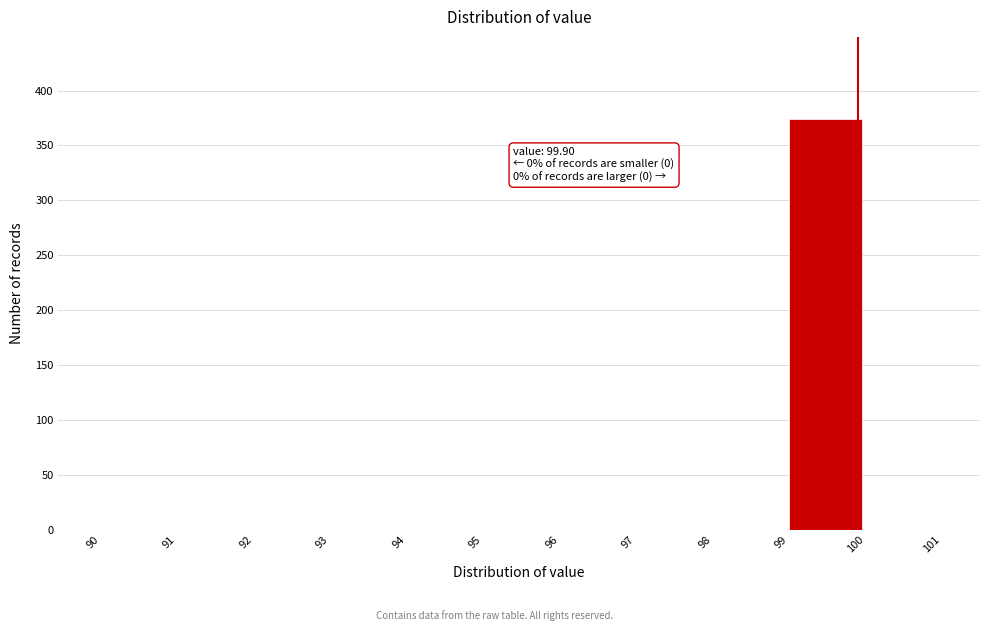

Which range on the x-axis has the tallest bar?

99 to 100